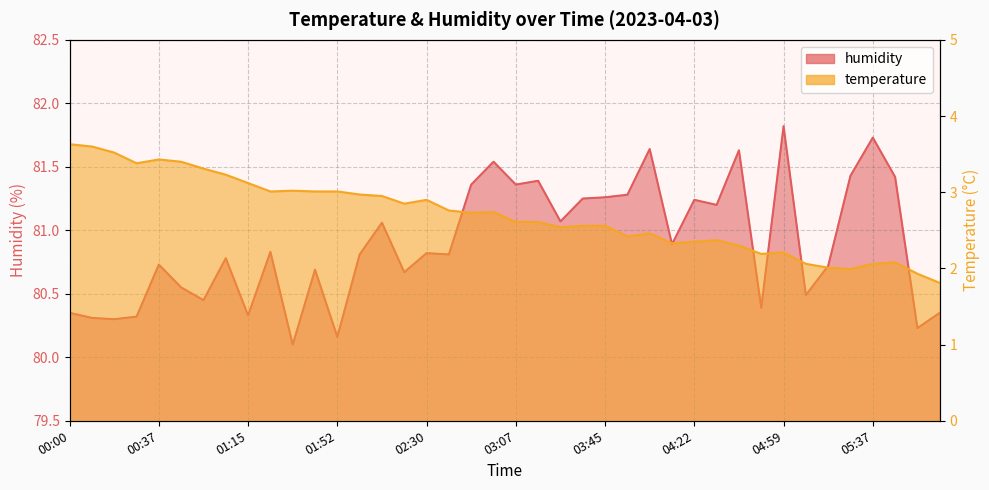

Is it true that humidity equals 39.1 at 01:34?

False